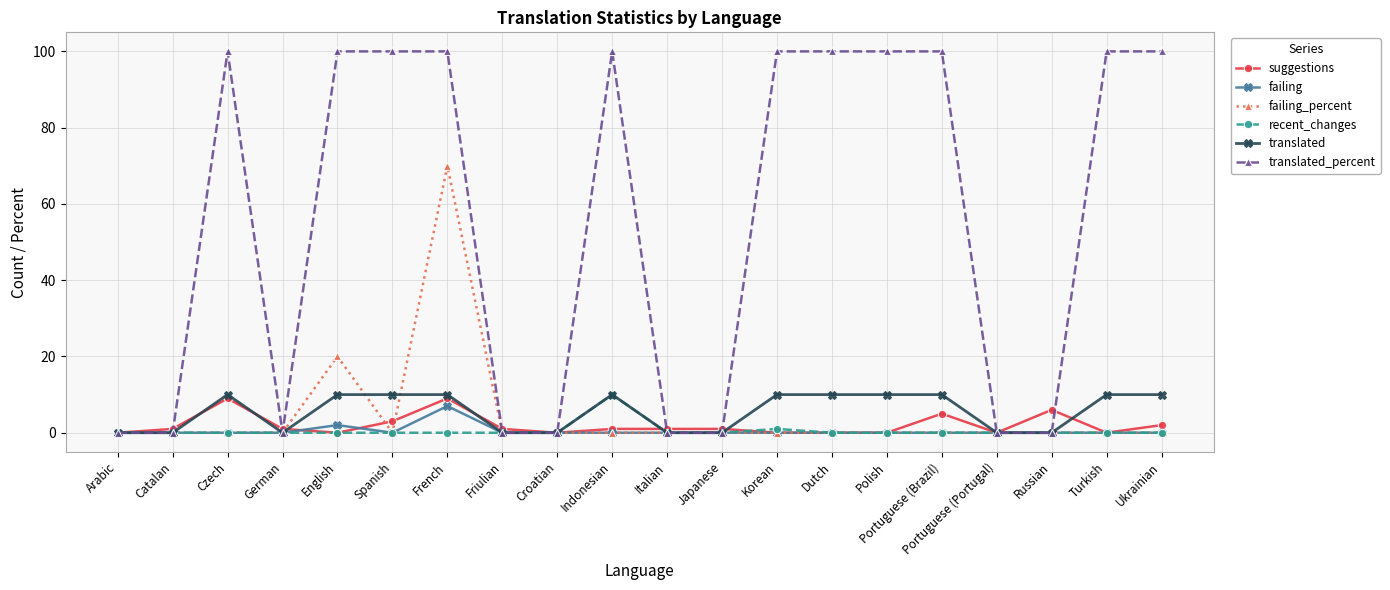

Does the chart display data point markers on the line(s)?

Yes